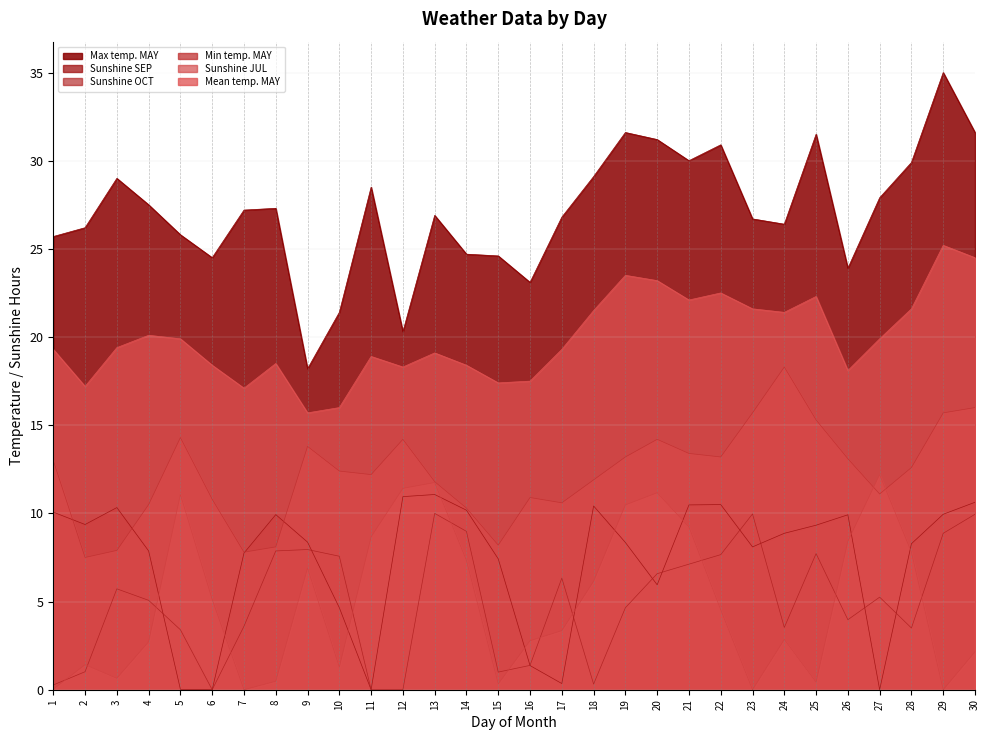

What is the value of the Mean temp. MAY point at the 4th from the left?

20.1